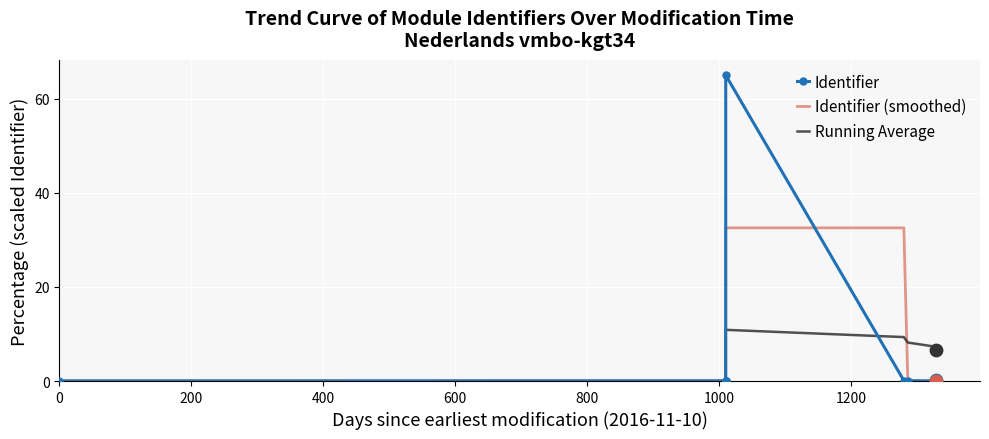

Which series has the largest Y range (max minus min)?

Identifier